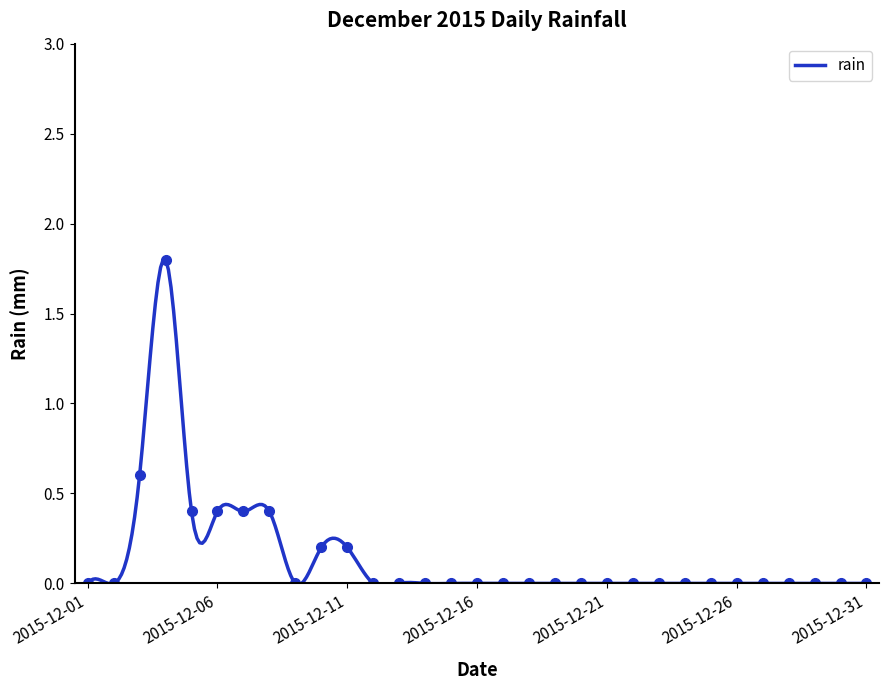

What is the difference between the values at 2015-12-15 and 2015-12-03?

0.6